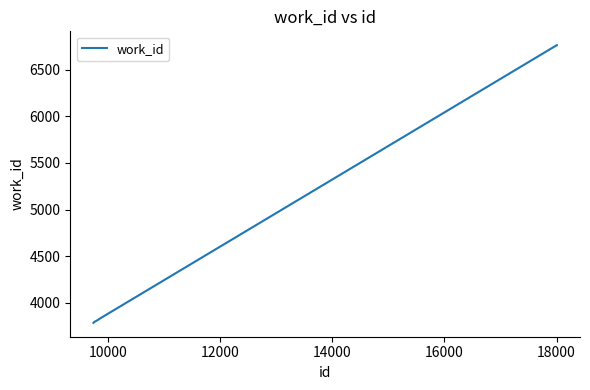

What is the difference between the maximum and minimum values?

2982